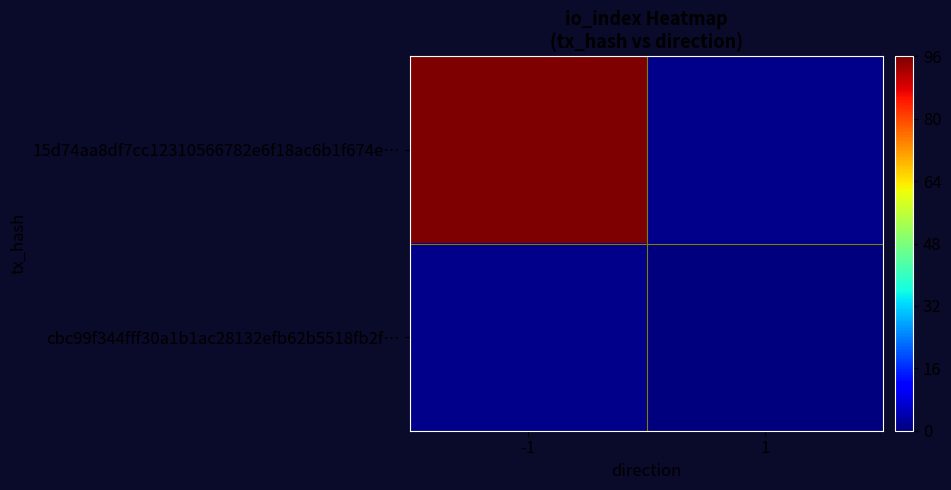

What is the maximum value shown in the chart?

96.0